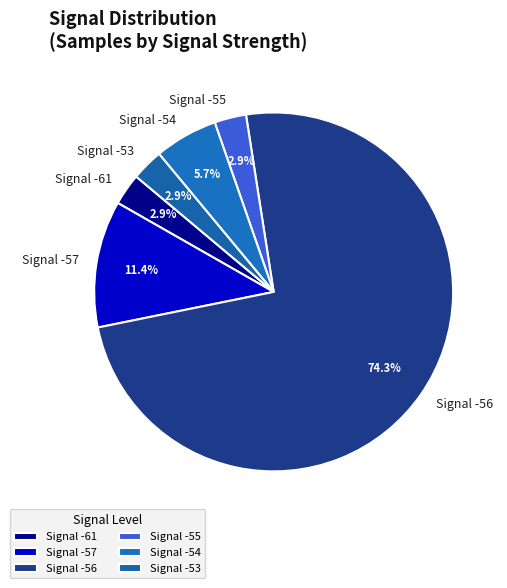

Which slice is the largest?

Signal -56